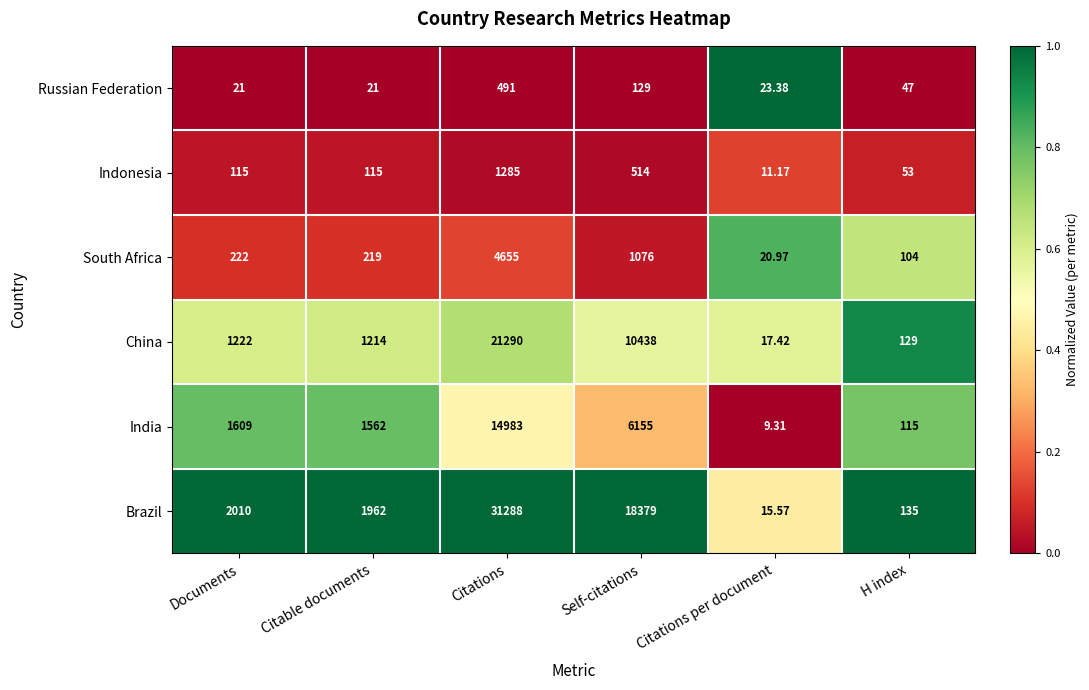

Where is Indonesia nearest to the value 648?

Self-citations